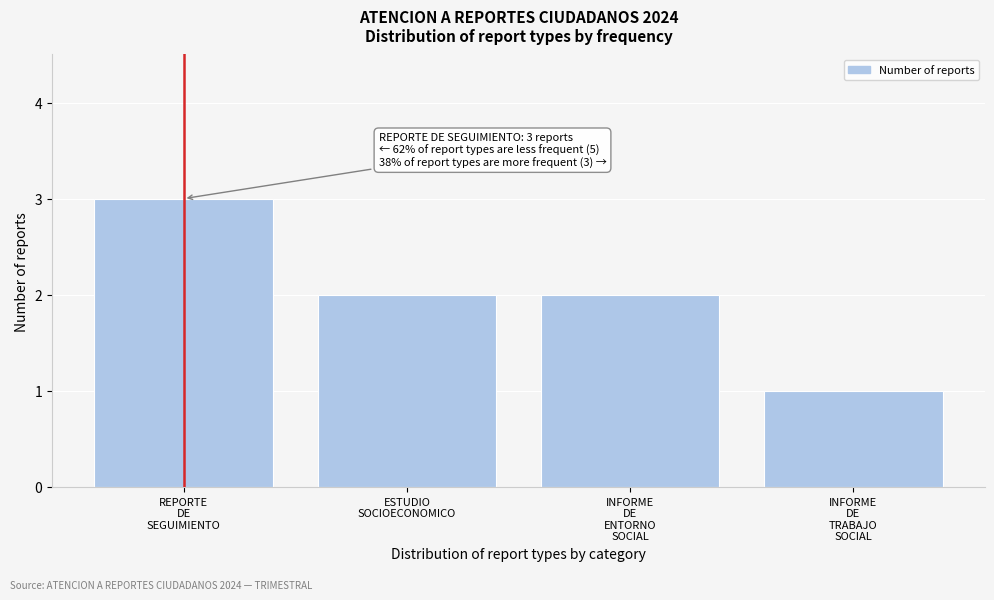

Reading left to right, transcribe all the data shown in this chart.

3	2	2	1